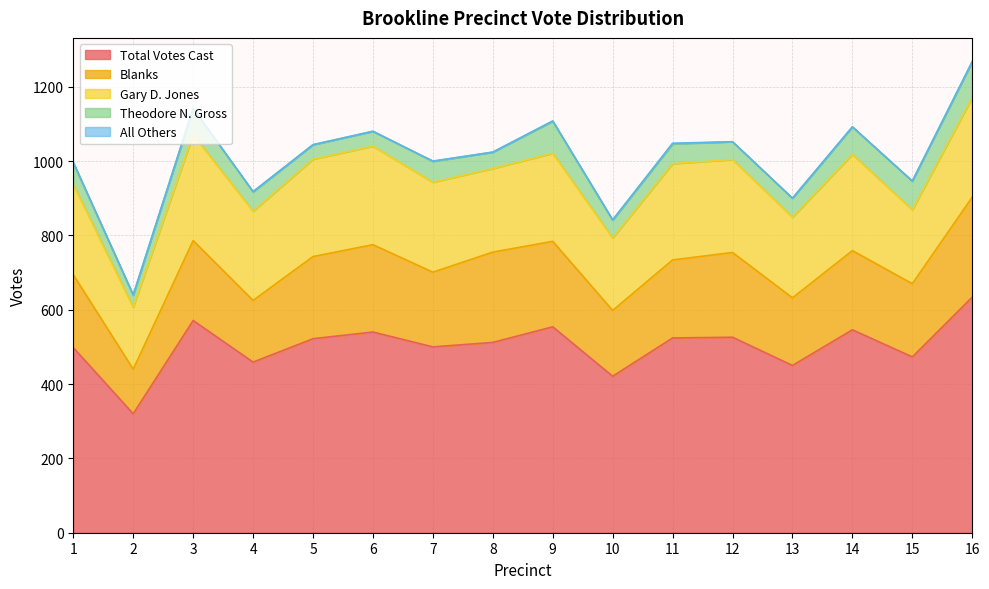

What is the value of the Blanks point at the 15th from the left?

197